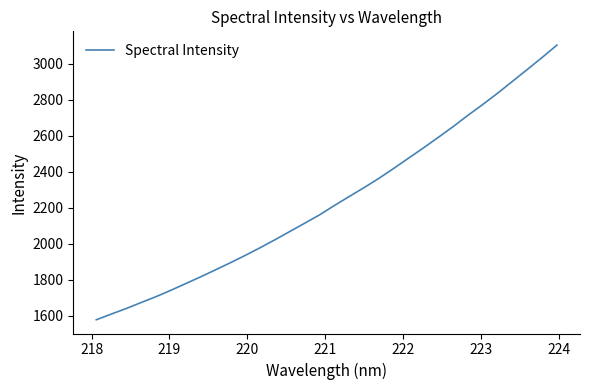

What is the minimum value shown in the chart?

1576.4